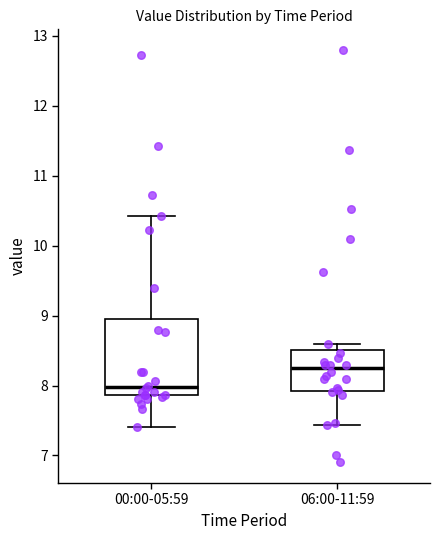

Which box's median line is the highest?

06:00-11:59